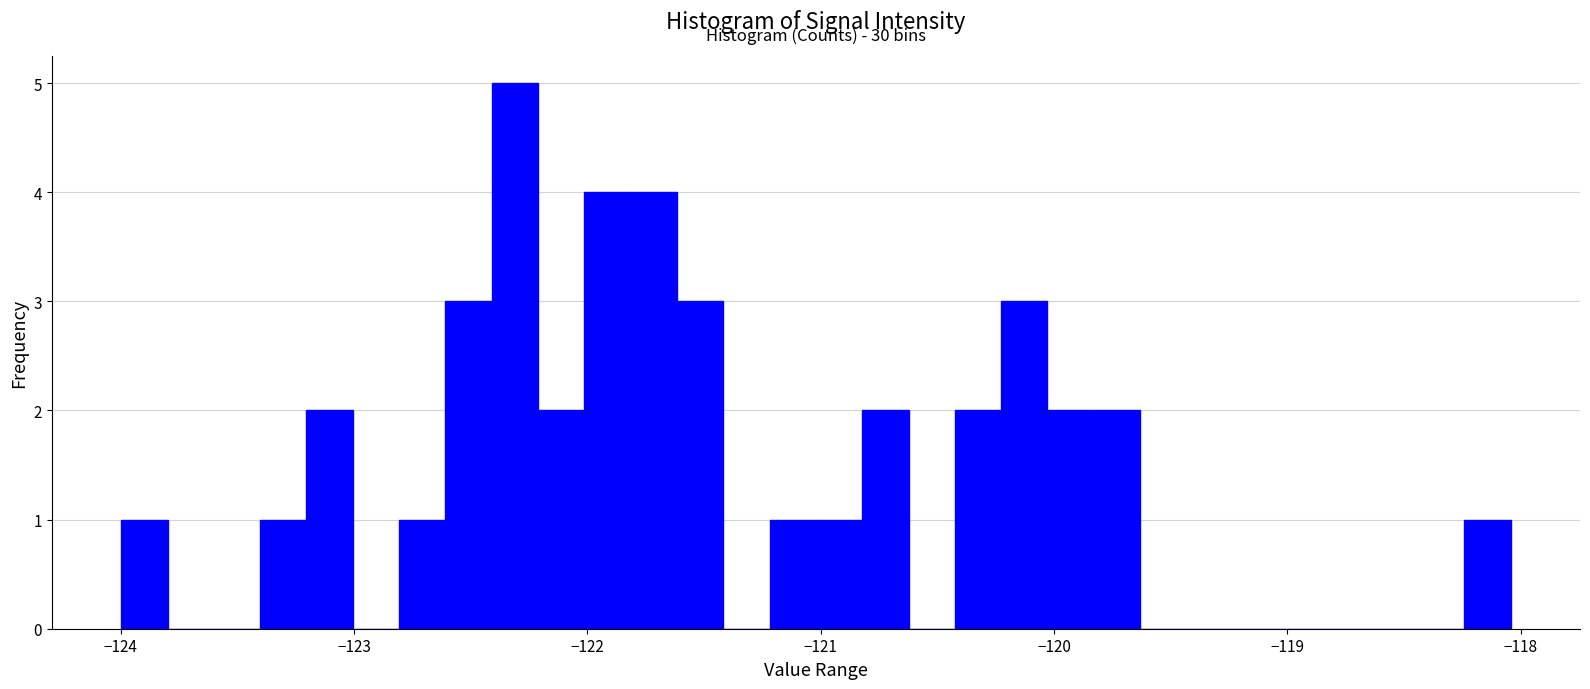

Around what value on the x-axis is the tallest bar? Give the approximate position of its centre, as read against the axis.

-122.3